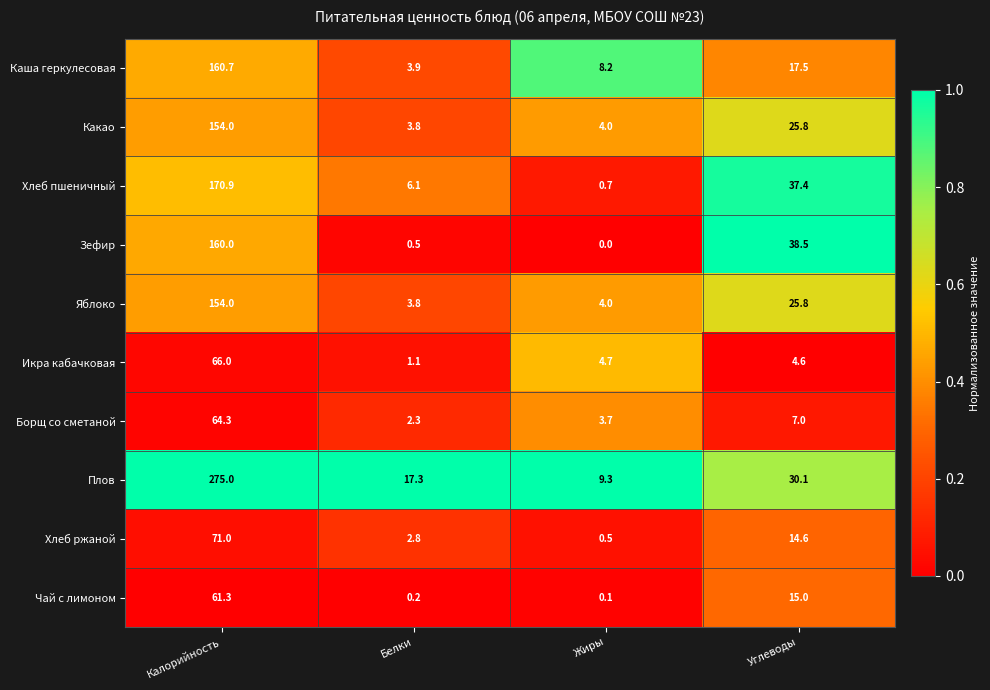

What is the spread (max minus min) of values at Калорийность?

213.7